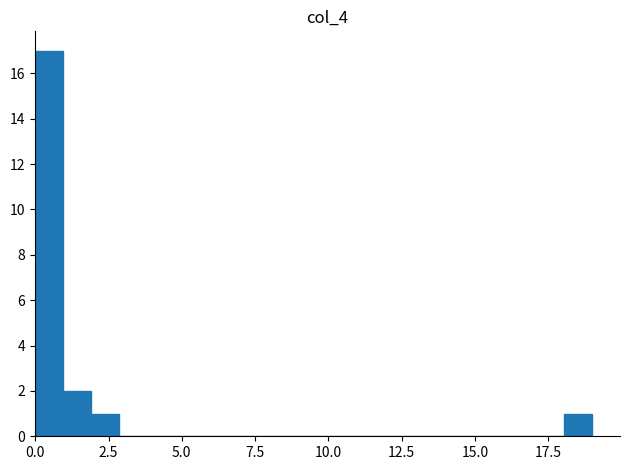

Read against the x-axis, roughly where is the centre of the tallest bar?

0.5